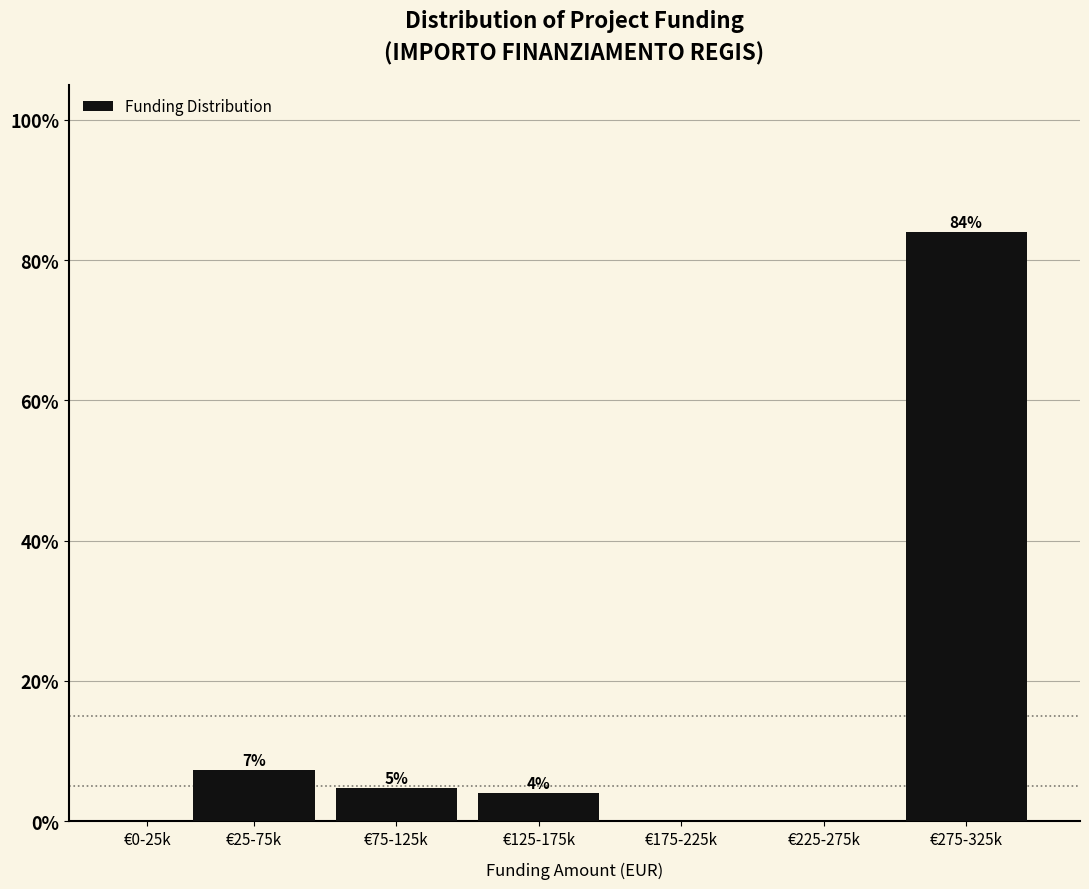

What is the change in value from €125-175k to €225-275k?

-4.0